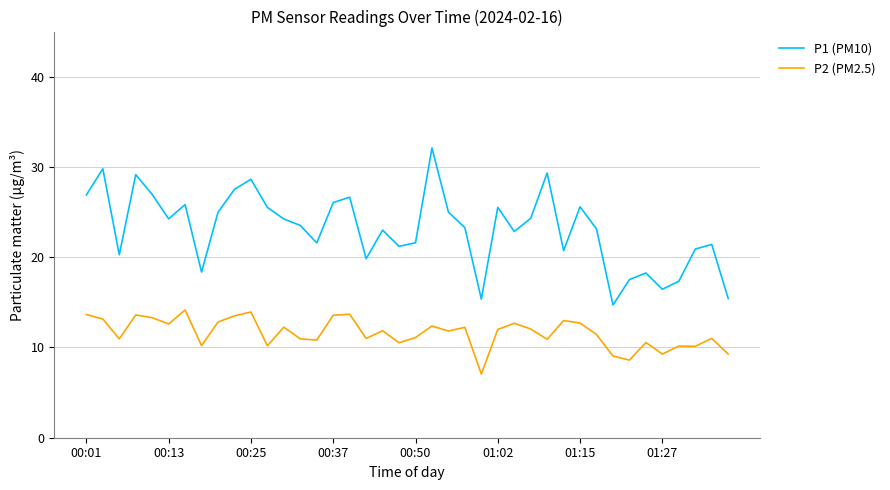

True or false: P1 (PM10) and P2 (PM2.5) intersect in this chart.

False